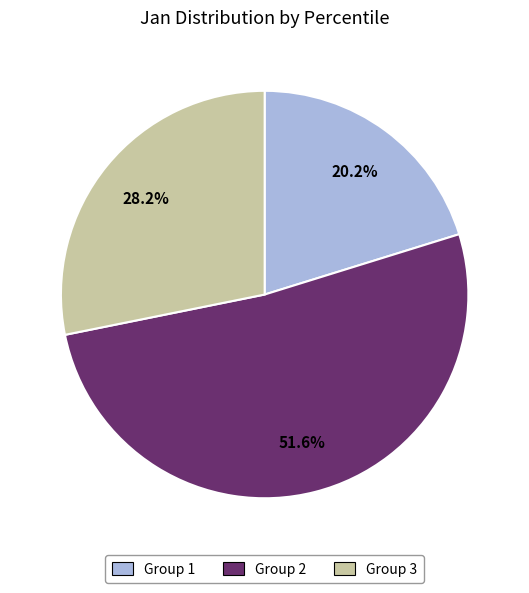

Is there any slice that represents more than half of the pie?

Yes